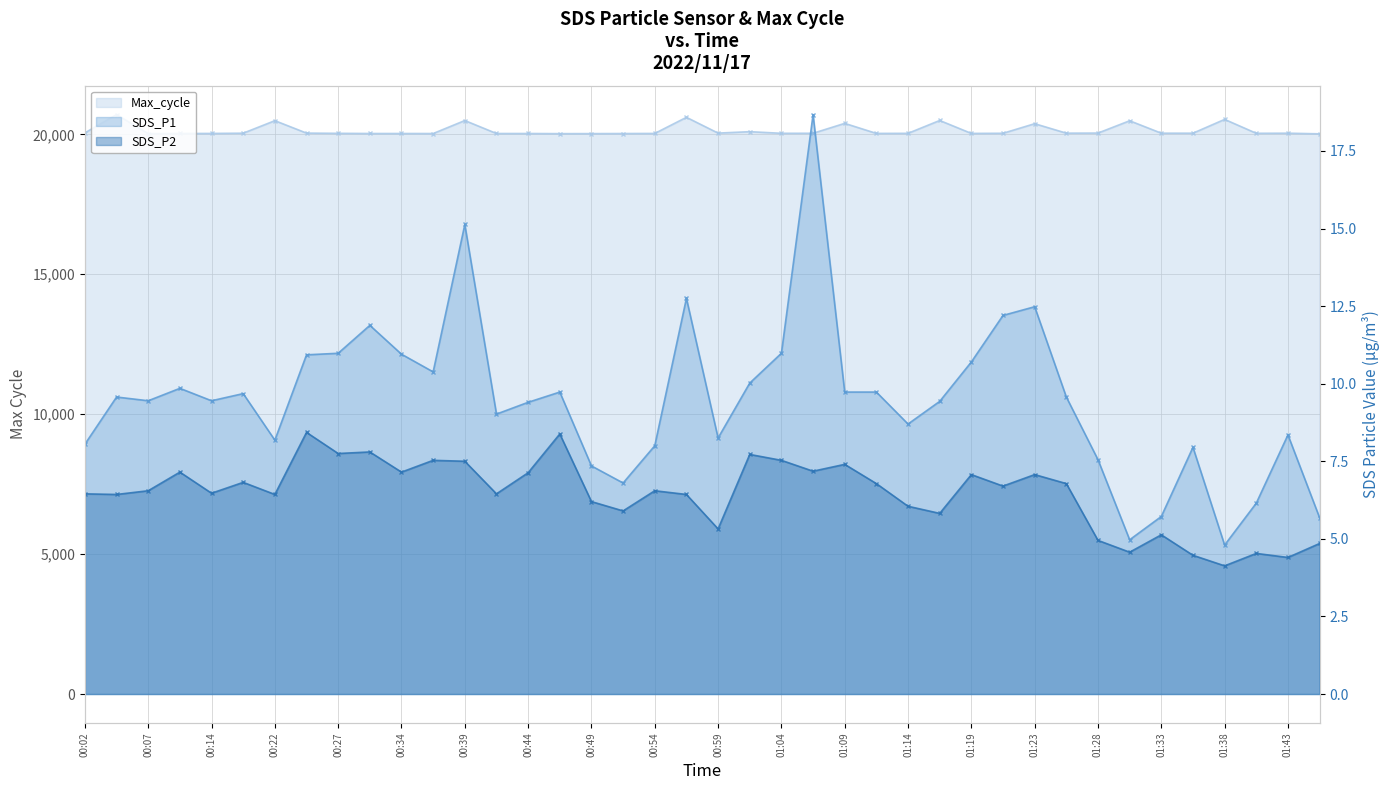

At 00:37, list the series in order from largest to smallest.

Max_cycle, SDS_P1, SDS_P2